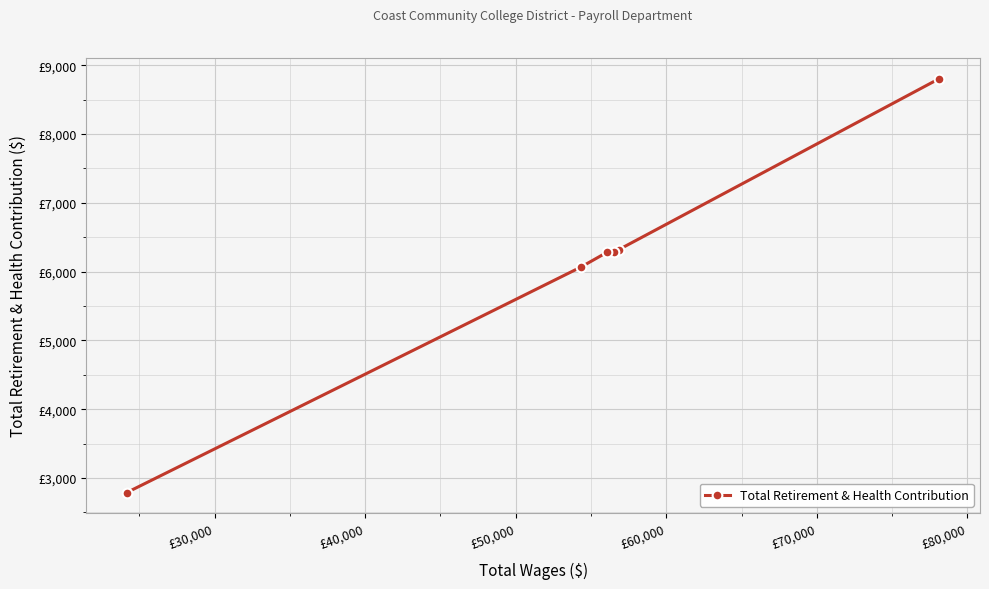

At which label is the value closest to 5798?

£60,000